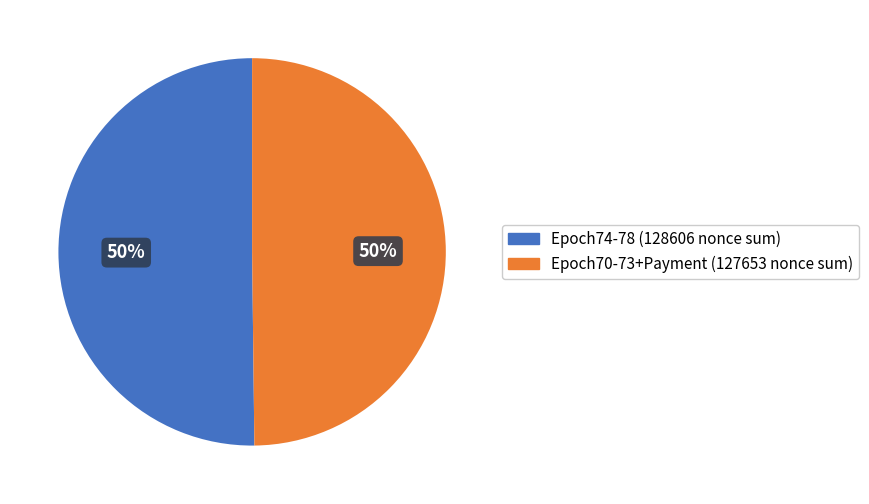

To the nearest percent, what is the average slice percentage?

50%